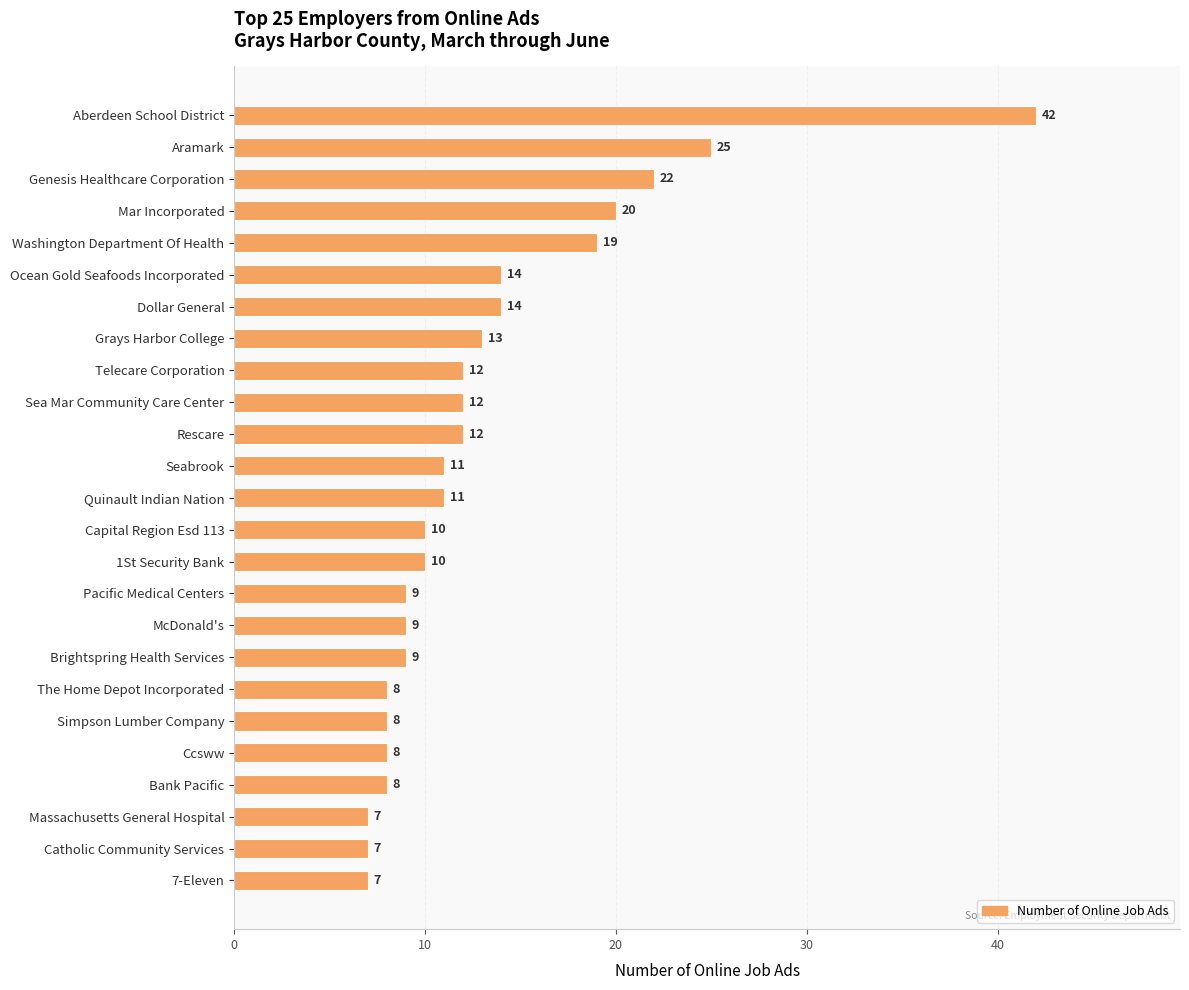

How many categories are shown in the chart?

25